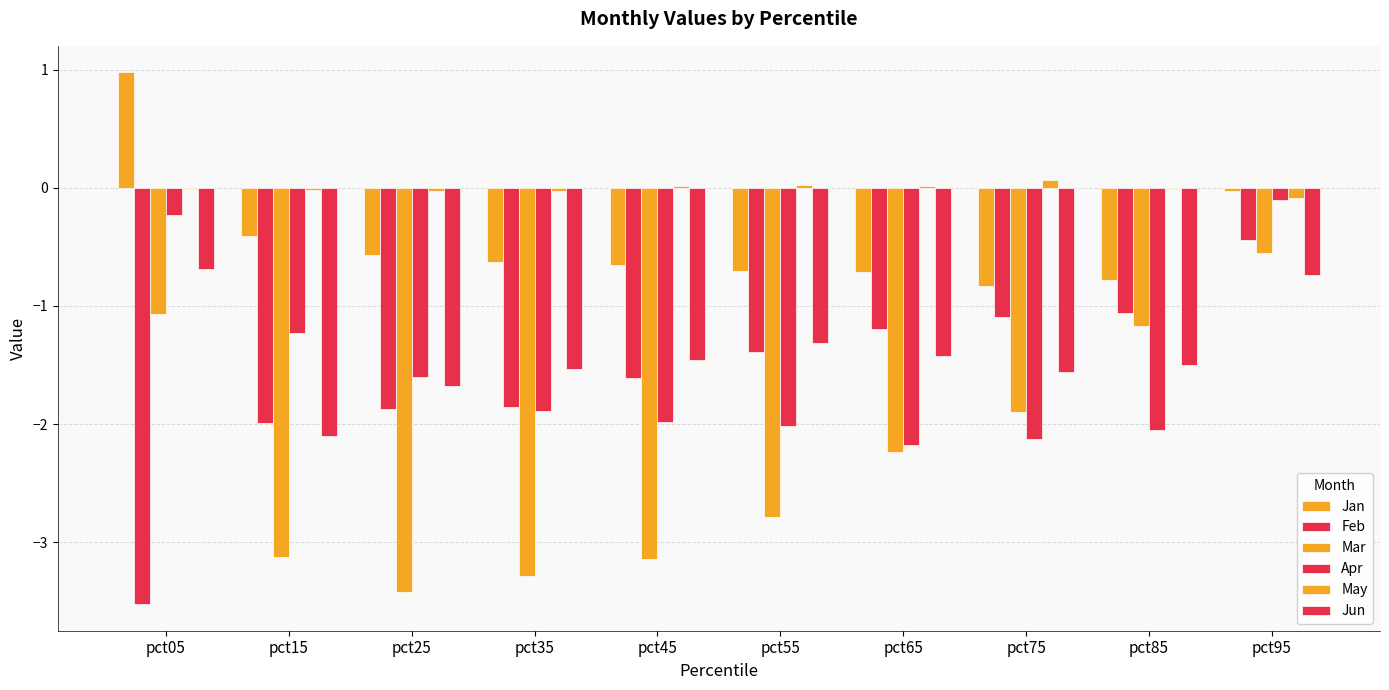

Reading right to left, extract all data points from this chart.

Jan: pct95=-0.0	pct85=-0.8	pct75=-0.8	pct65=-0.7	pct55=-0.7	pct45=-0.7	pct35=-0.6	pct25=-0.6	pct15=-0.4	pct05=1.0
Feb: pct95=-0.4	pct85=-1.1	pct75=-1.1	pct65=-1.2	pct55=-1.4	pct45=-1.6	pct35=-1.9	pct25=-1.9	pct15=-2.0	pct05=-3.5
Mar: pct95=-0.6	pct85=-1.2	pct75=-1.9	pct65=-2.2	pct55=-2.8	pct45=-3.1	pct35=-3.3	pct25=-3.4	pct15=-3.1	pct05=-1.1
Apr: pct95=-0.1	pct85=-2.0	pct75=-2.1	pct65=-2.2	pct55=-2.0	pct45=-2.0	pct35=-1.9	pct25=-1.6	pct15=-1.2	pct05=-0.2
May: pct95=-0.1	pct85=-0.0	pct75=0.1	pct65=0.0	pct55=0.0	pct45=0.0	pct35=-0.0	pct25=-0.0	pct15=-0.0	pct05=-0.0
Jun: pct95=-0.7	pct85=-1.5	pct75=-1.6	pct65=-1.4	pct55=-1.3	pct45=-1.5	pct35=-1.5	pct25=-1.7	pct15=-2.1	pct05=-0.7